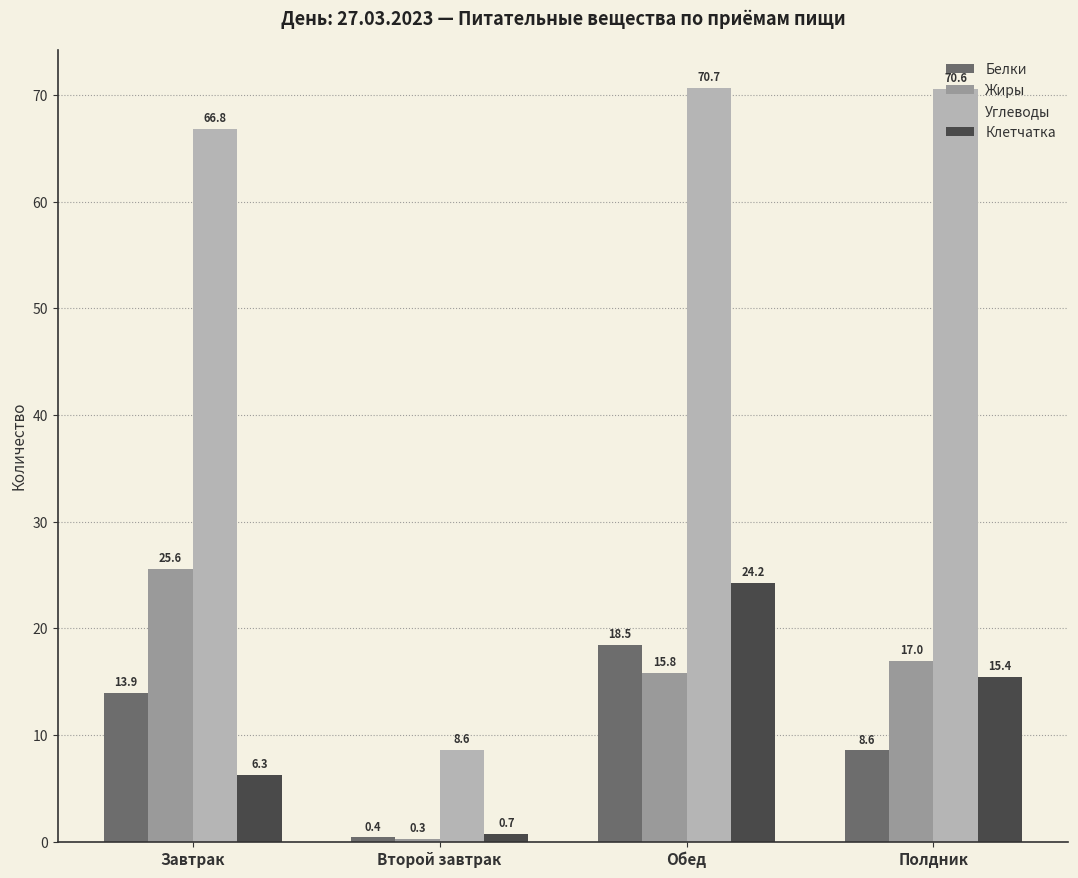

What is the sum of the Белки values at Второй завтрак and Обед?

18.9